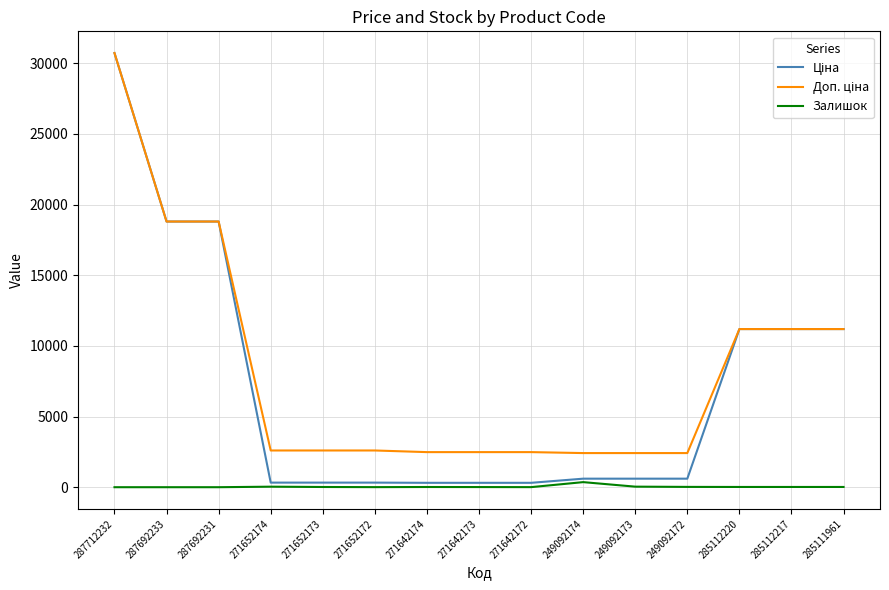

Is it true that Залишок equals 0.0 at 287712232?

True